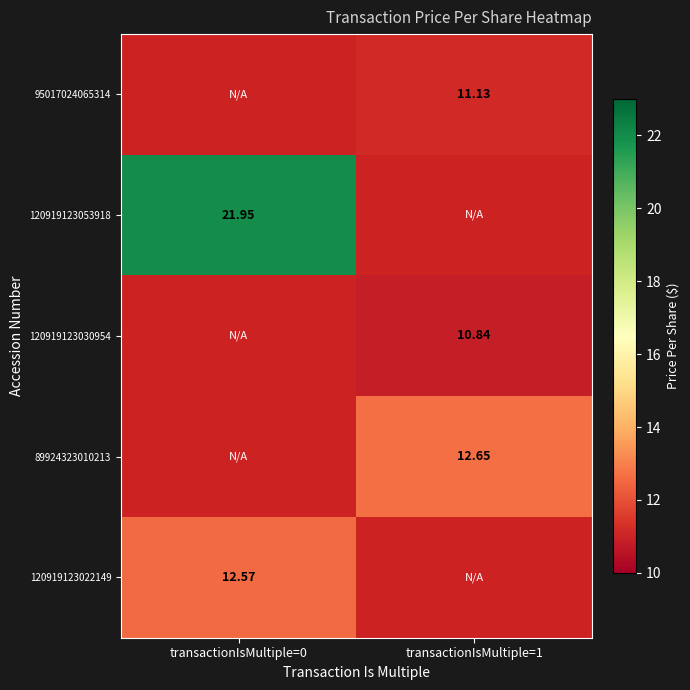

Is the value of 89924323010213 at transactionIsMultiple=1 greater than the value of 120919123053918 at transactionIsMultiple=0?

No